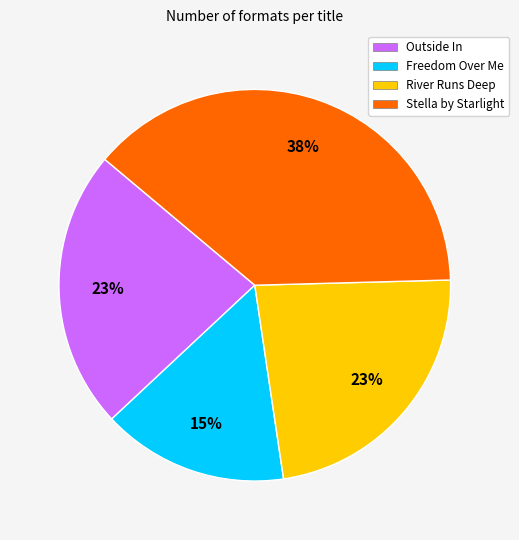

Is the sum of River Runs Deep and Freedom Over Me greater than half?

No